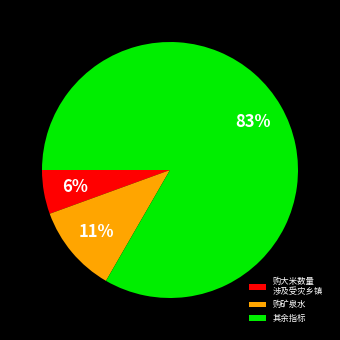

Count the number of slices in the pie.

3